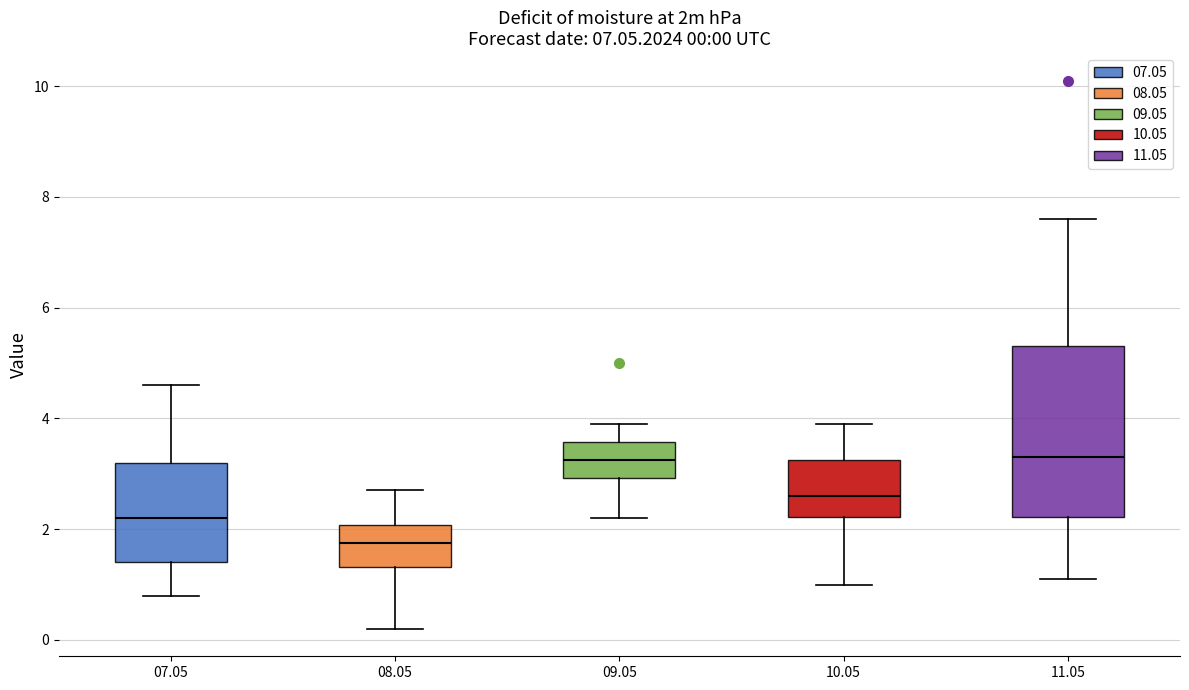

Which box is the tallest, from its lower edge to its upper edge?

11.05